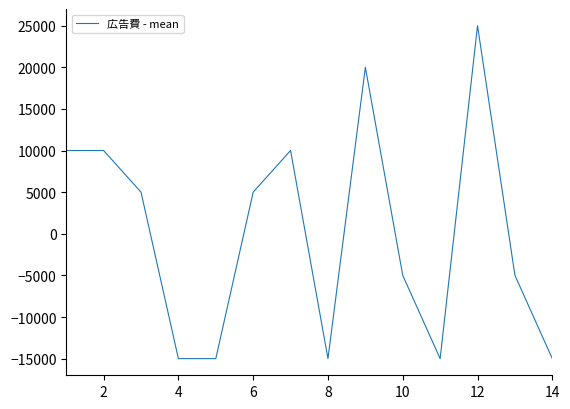

What is the minimum value shown in the chart?

-15000